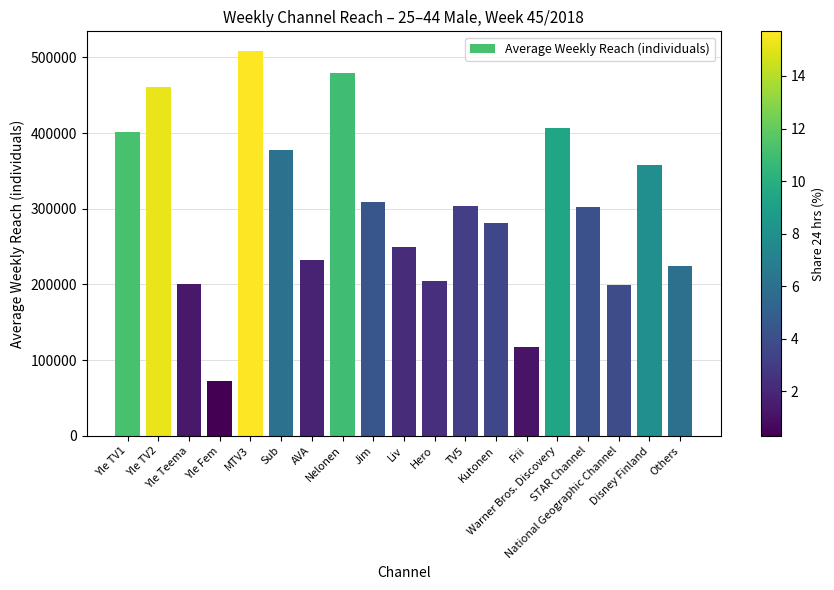

How many bars are there in total?

19